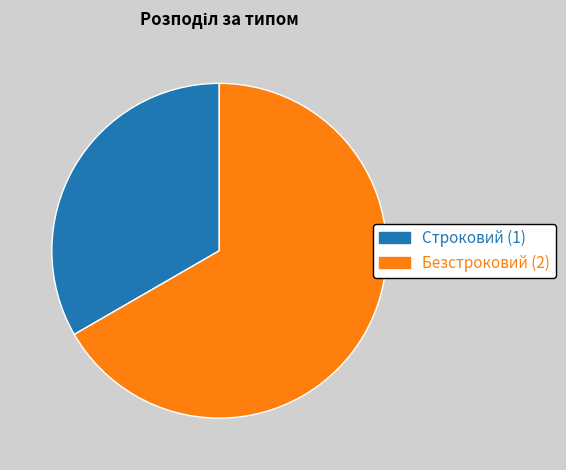

Which category has the biggest portion of the pie?

Безстроковий